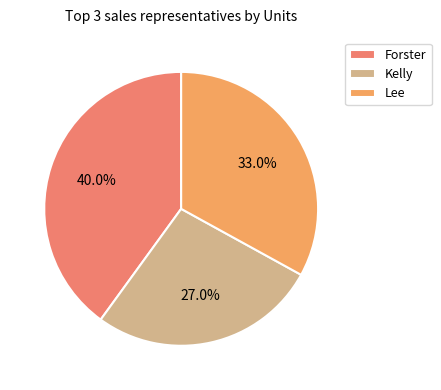

Does Forster account for over 50% of the chart?

No